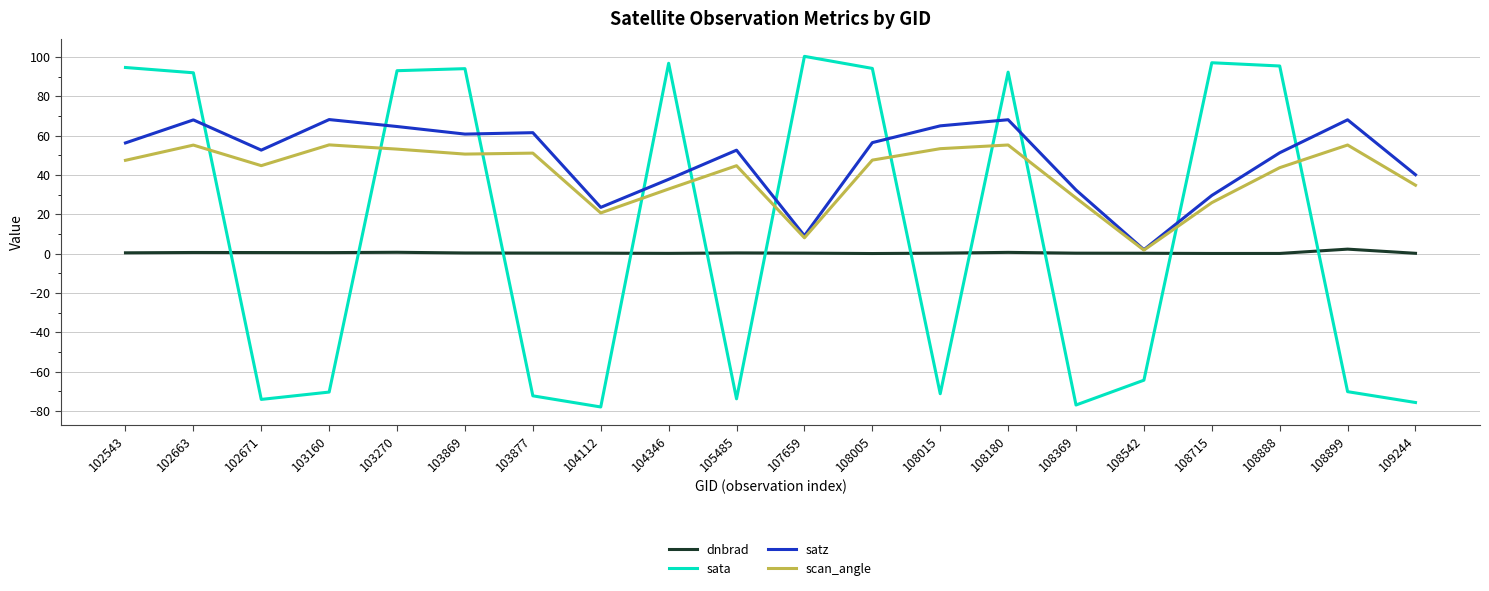

Rank the series by their maximum value, from highest to lowest.

sata, satz, scan_angle, dnbrad